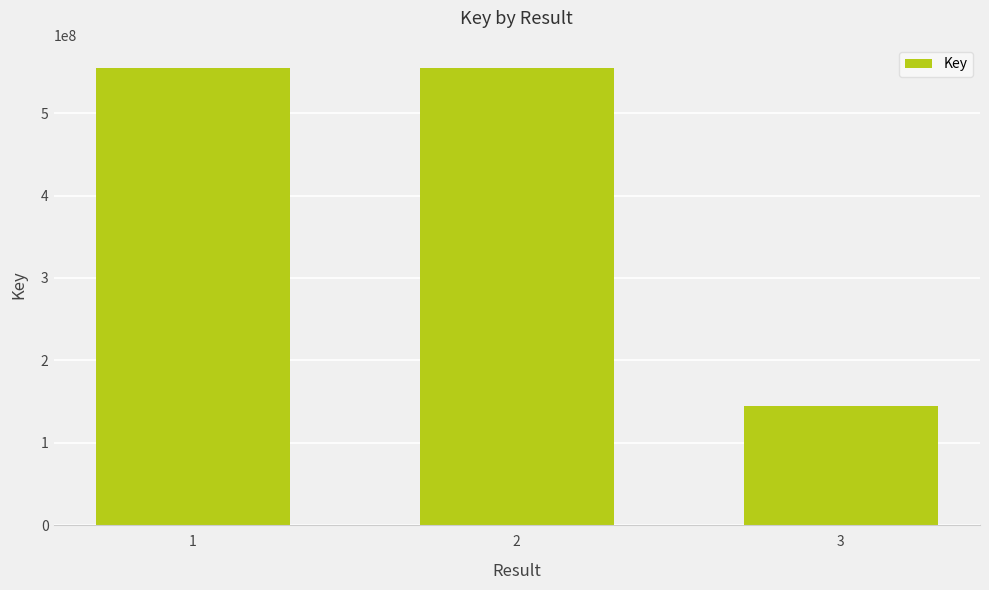

Which has a higher value, 3 or 1?

1